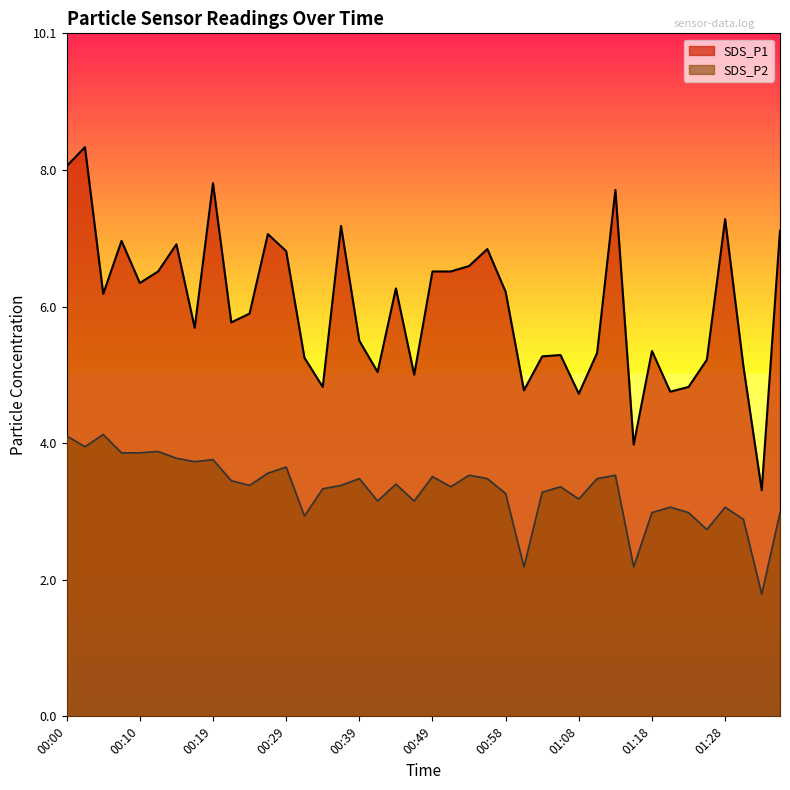

What is the label of the 30th point from the left?

01:11